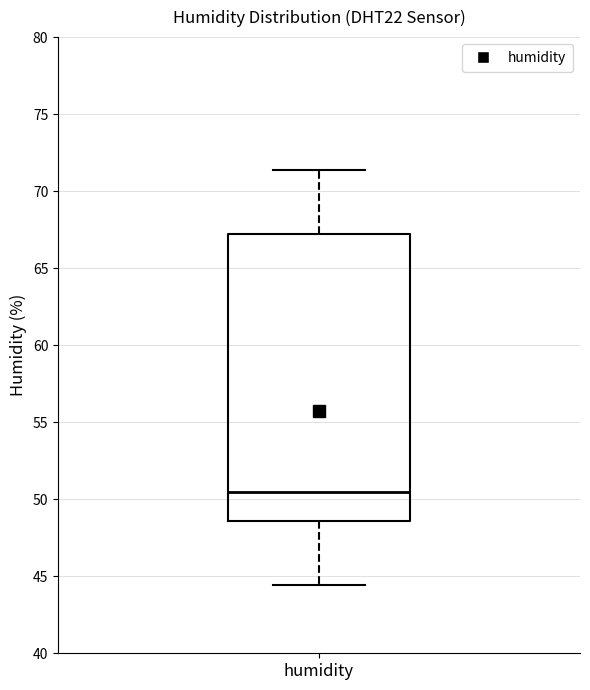

Where does the upper whisker of the box for humidity end on the y-axis? The values are not printed on the chart, so give them approximately, as read against the axis.

71.5